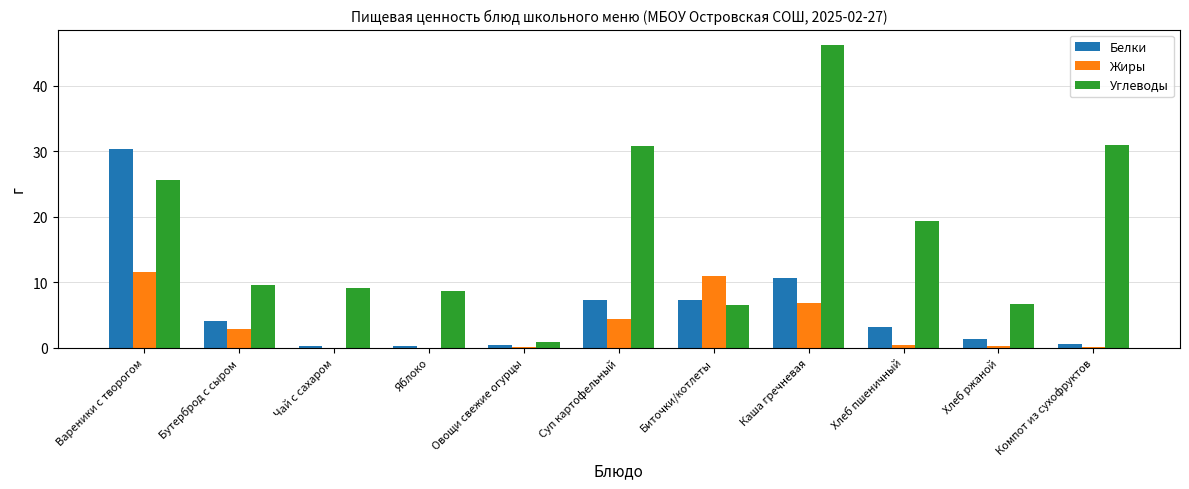

What is the highest value of the Белки series?

30.4